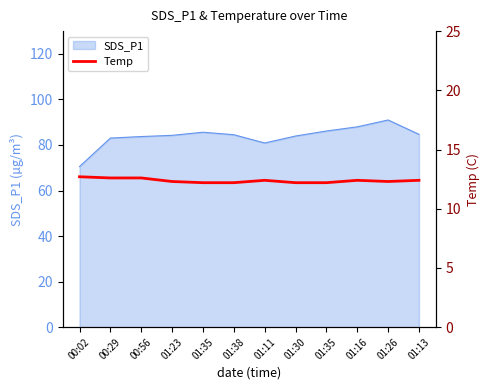

What is the label of the 6th point from the left?

01:38